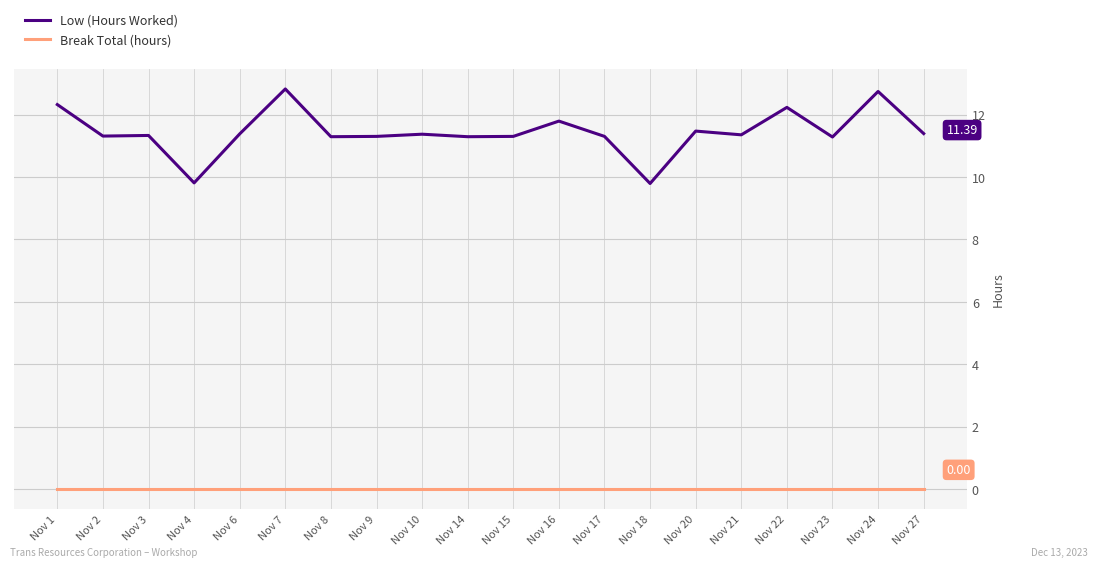

Which series changed the most between Nov 18 and Nov 21?

Low (Hours Worked)